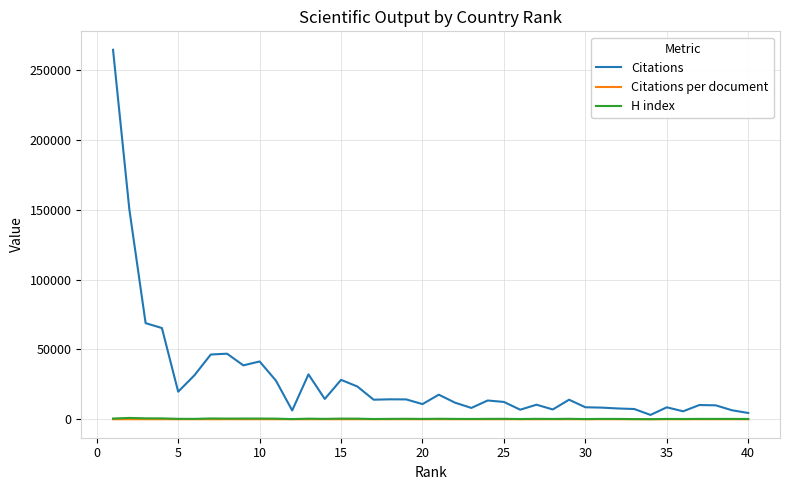

Which series has the largest total across all categories?

Citations